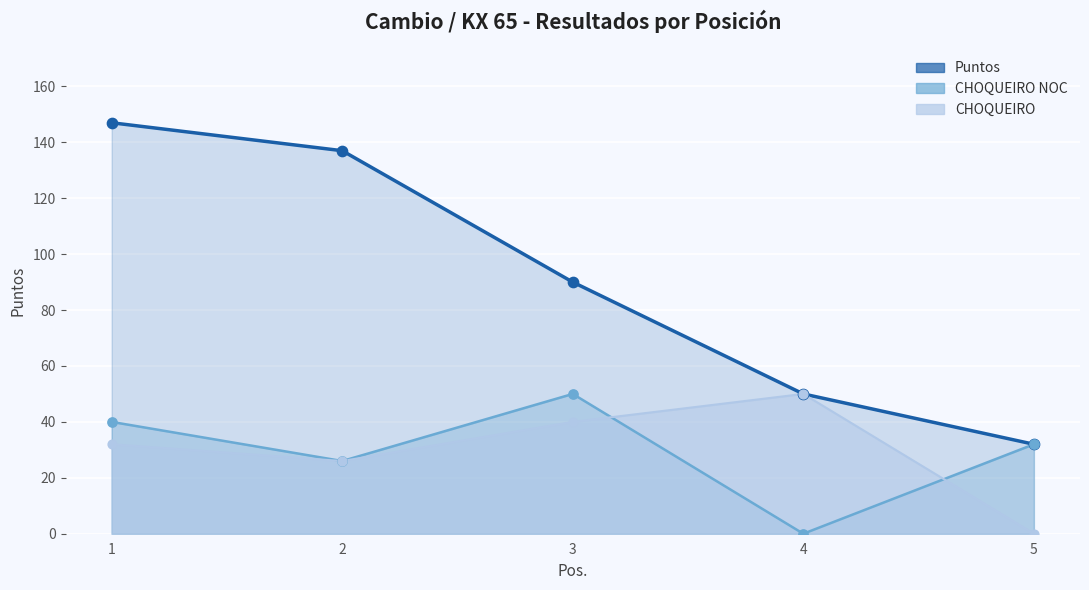

Is the value of Puntos at 4 greater than the value of CHOQUEIRO NOC at 1?

Yes